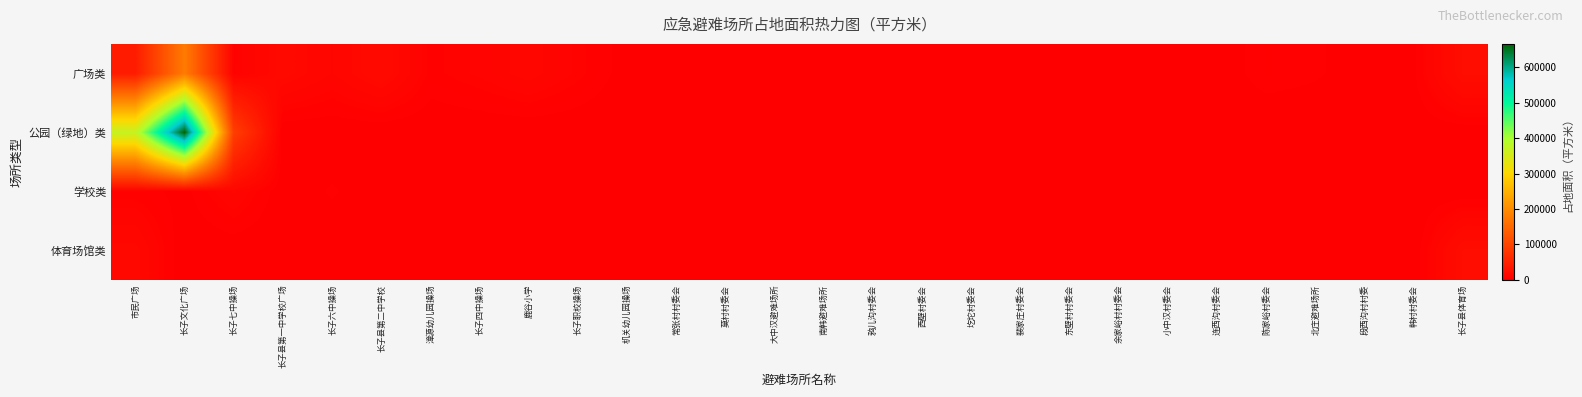

How many distinct data groups are displayed?

4